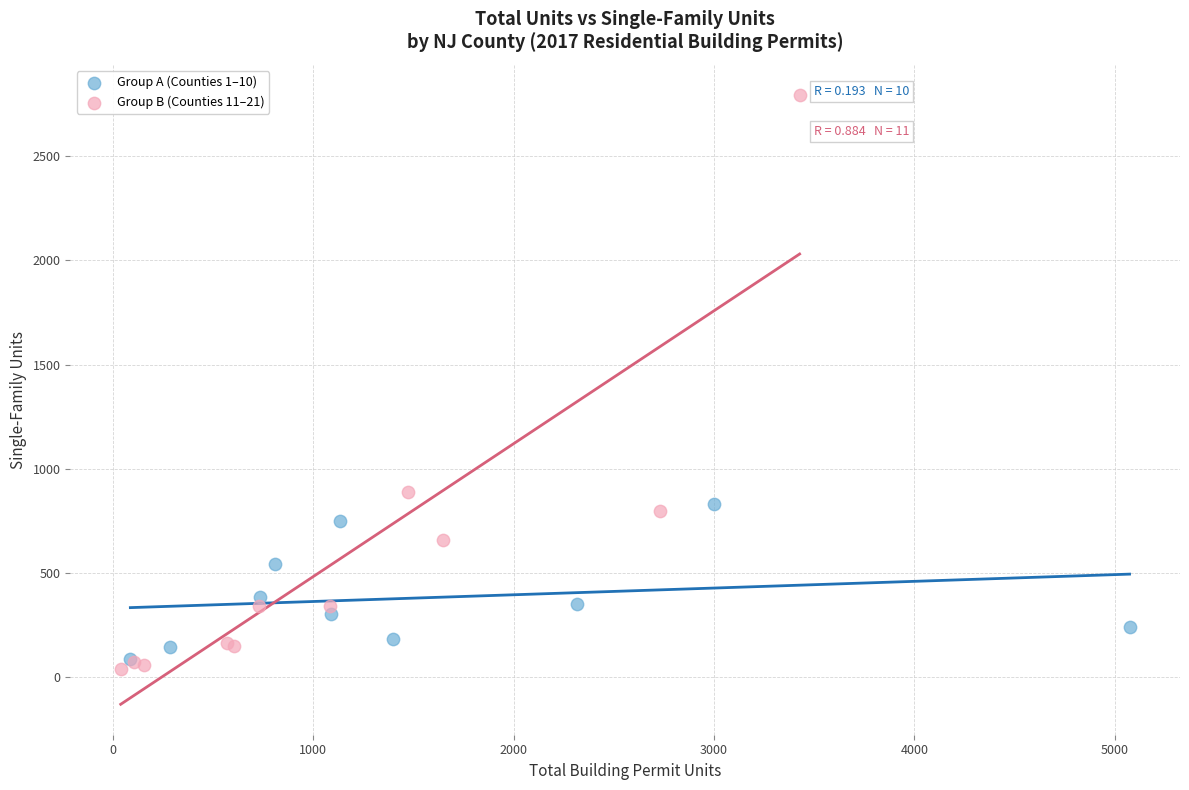

What are all the series names shown in the legend?

Group A (Counties 1–10), Group B (Counties 11–21)